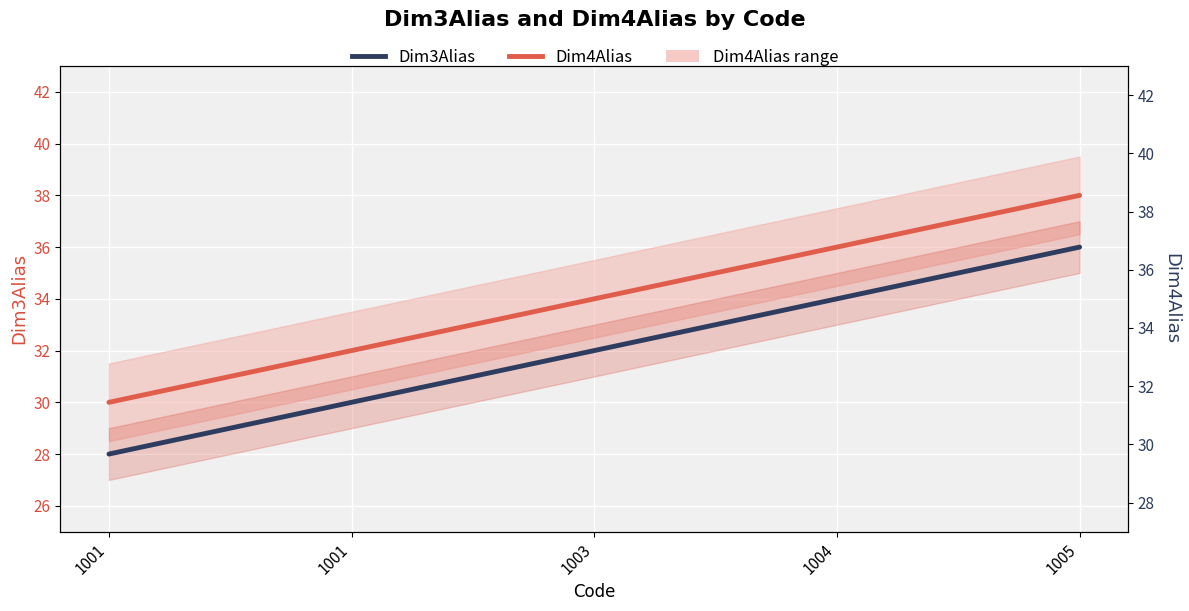

True or false: Dim4Alias and Dim3Alias intersect in this chart.

False